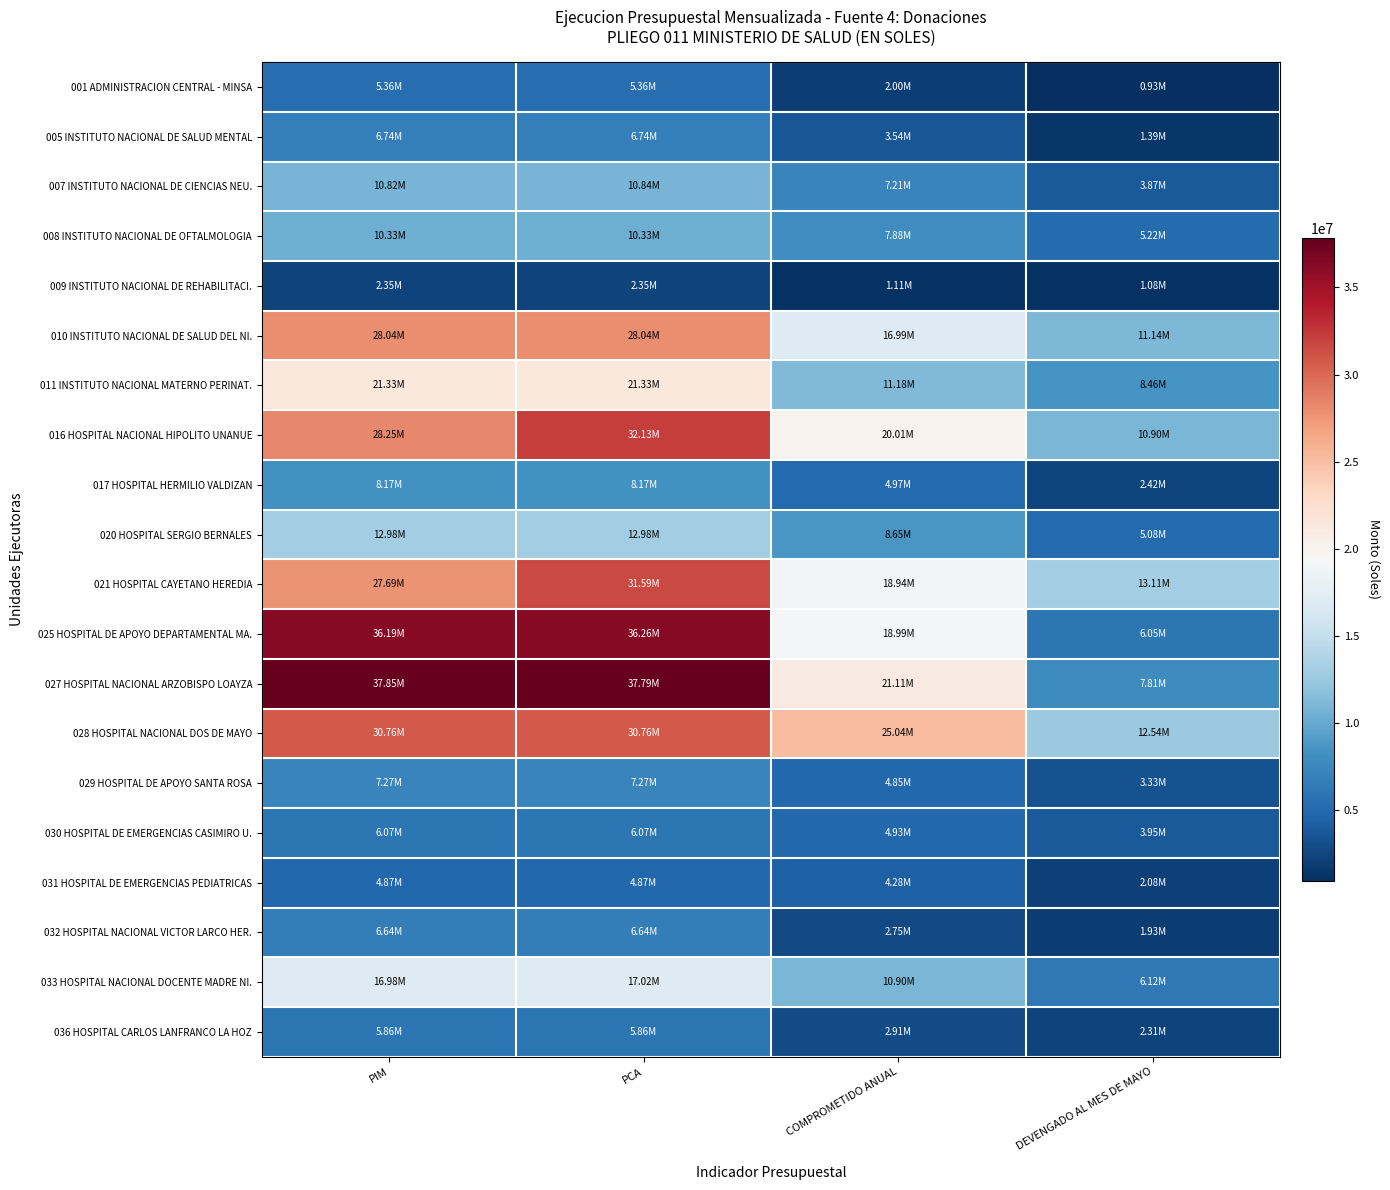

Rank the series at PIM from lowest to highest value.

009 INSTITUTO NACIONAL DE REHABILITACI., 031 HOSPITAL DE EMERGENCIAS PEDIATRICAS, 001 ADMINISTRACION CENTRAL - MINSA, 036 HOSPITAL CARLOS LANFRANCO LA HOZ, 030 HOSPITAL DE EMERGENCIAS CASIMIRO U., 032 HOSPITAL NACIONAL VICTOR LARCO HER., 005 INSTITUTO NACIONAL DE SALUD MENTAL, 029 HOSPITAL DE APOYO SANTA ROSA, 017 HOSPITAL HERMILIO VALDIZAN, 008 INSTITUTO NACIONAL DE OFTALMOLOGIA, 007 INSTITUTO NACIONAL DE CIENCIAS NEU., 020 HOSPITAL SERGIO BERNALES, 033 HOSPITAL NACIONAL DOCENTE MADRE NI., 011 INSTITUTO NACIONAL MATERNO PERINAT., 021 HOSPITAL CAYETANO HEREDIA, 010 INSTITUTO NACIONAL DE SALUD DEL NI., 016 HOSPITAL NACIONAL HIPOLITO UNANUE, 028 HOSPITAL NACIONAL DOS DE MAYO, 025 HOSPITAL DE APOYO DEPARTAMENTAL MA., 027 HOSPITAL NACIONAL ARZOBISPO LOAYZA